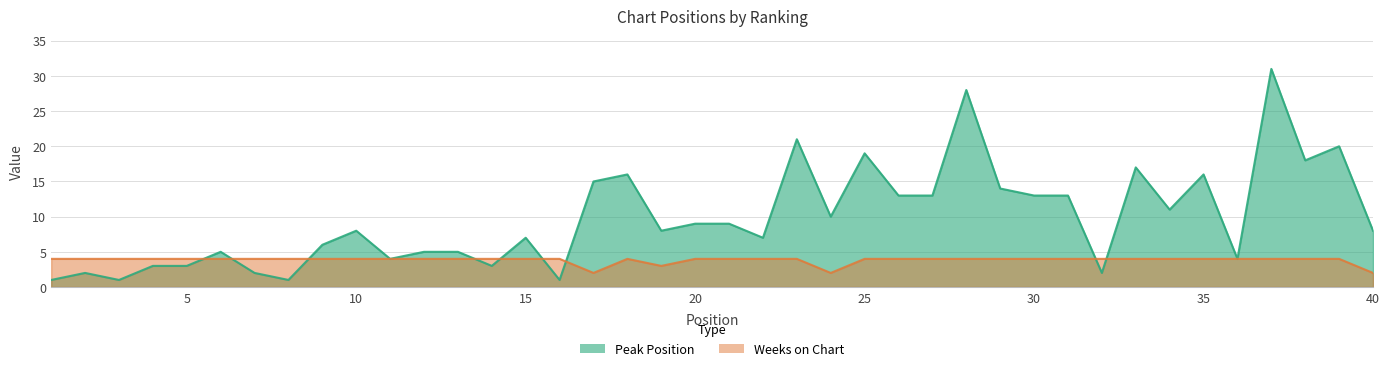

Which series has the largest range (max minus min)?

Peak Position